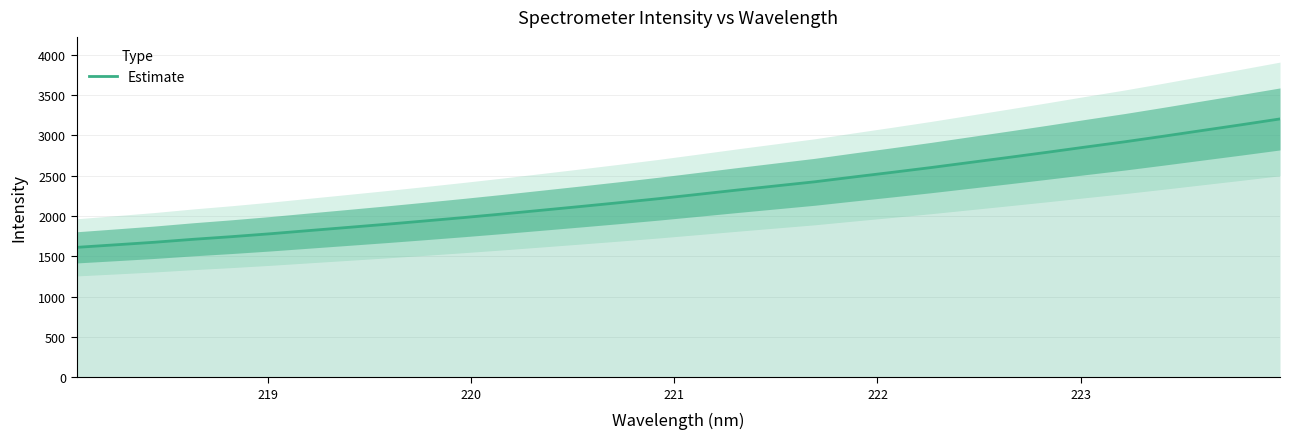

What is the maximum value for Estimate?

3204.7